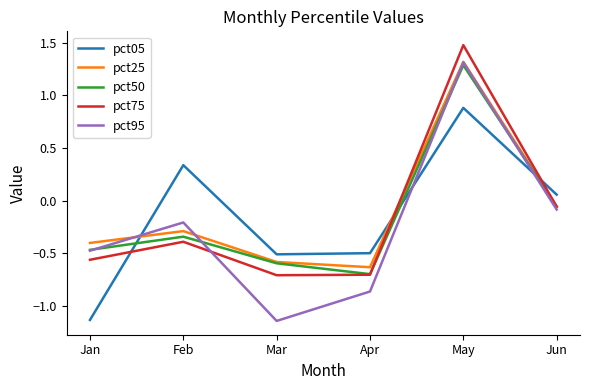

Which series ends up on top after the final intersection of pct05 and pct95?

pct05